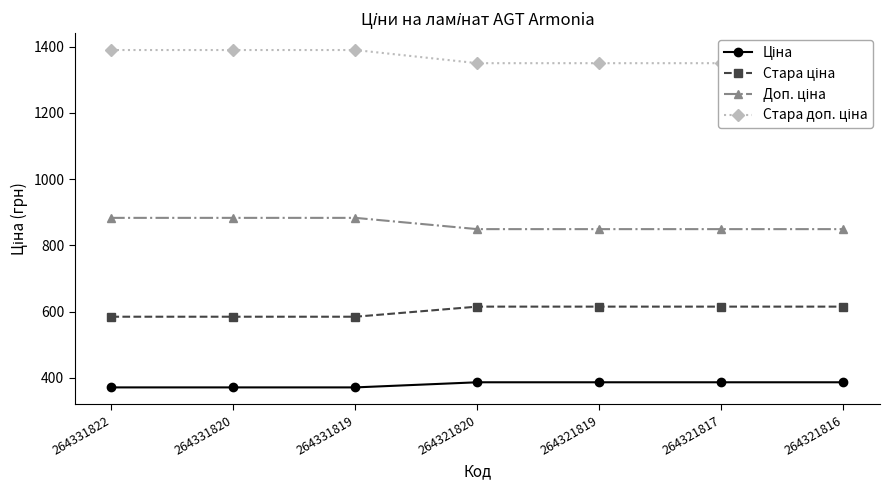

True or false: Доп. ціна and Ціна intersect in this chart.

False